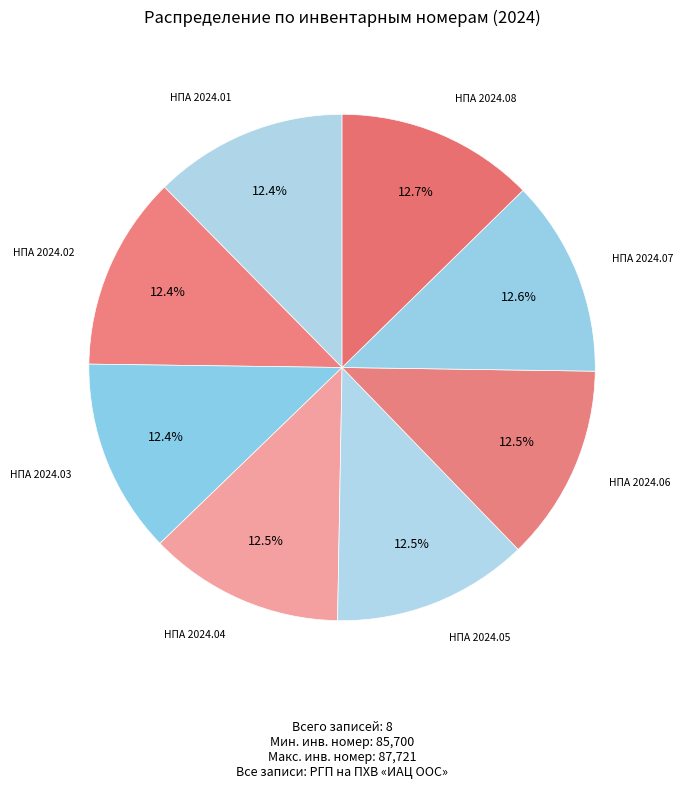

Does НПА 2024.04 represent more than half of the total?

No